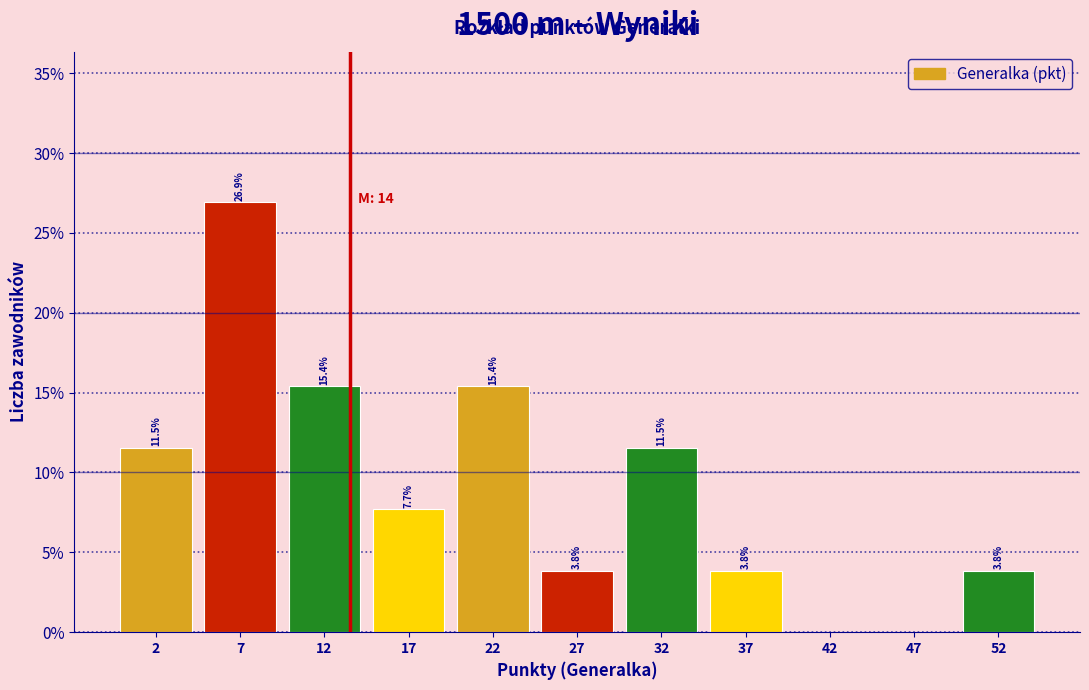

Which range on the x-axis has the tallest bar?

5 to 10